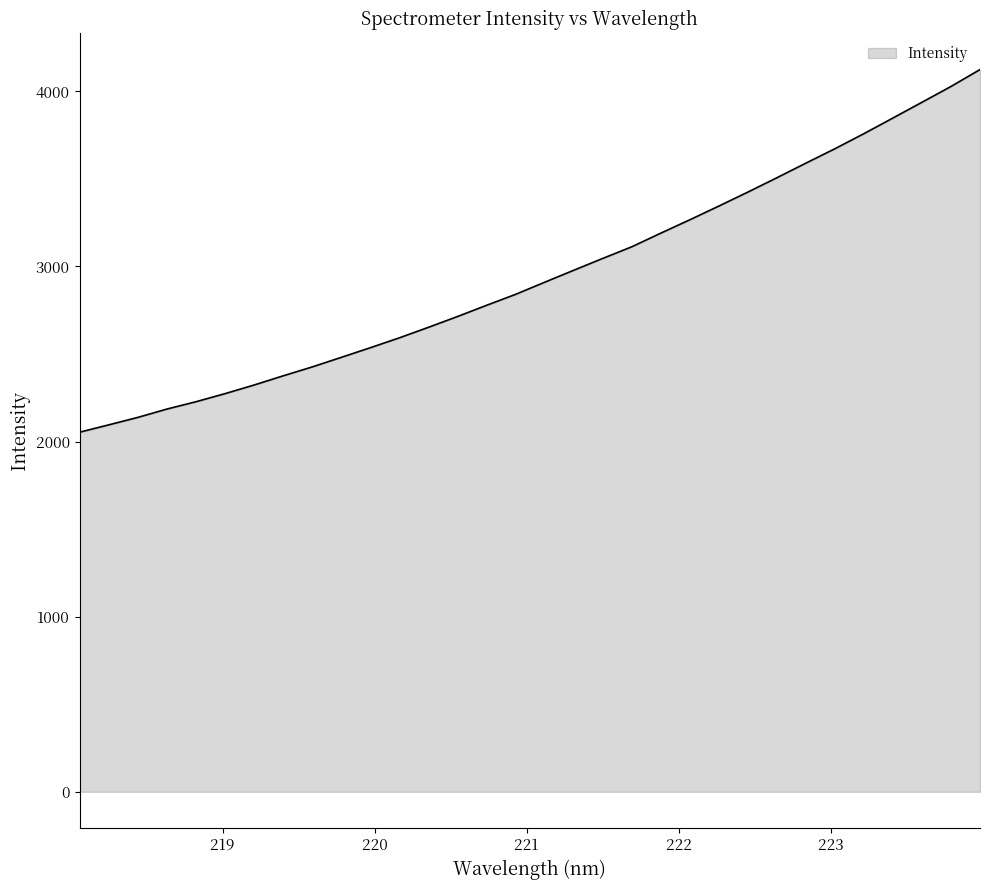

Does the chart display data point markers on the line(s)?

No